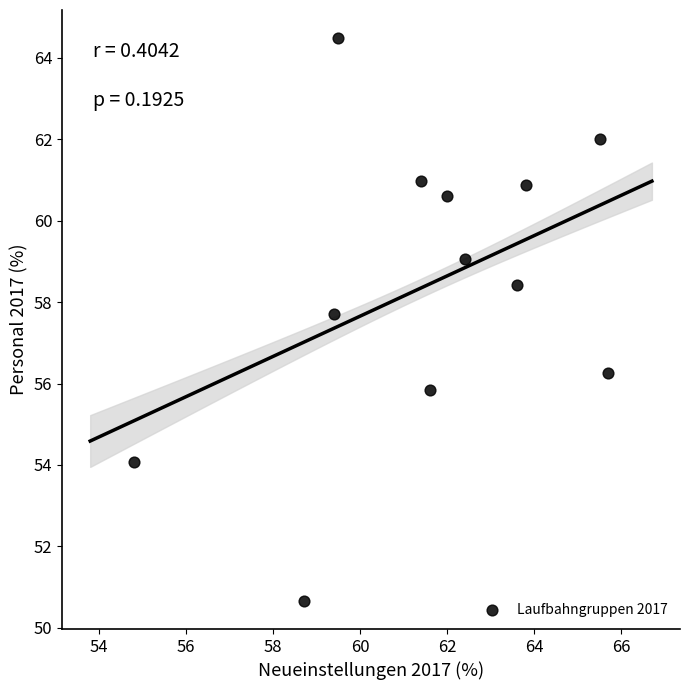

What is the average Y value?

58.4